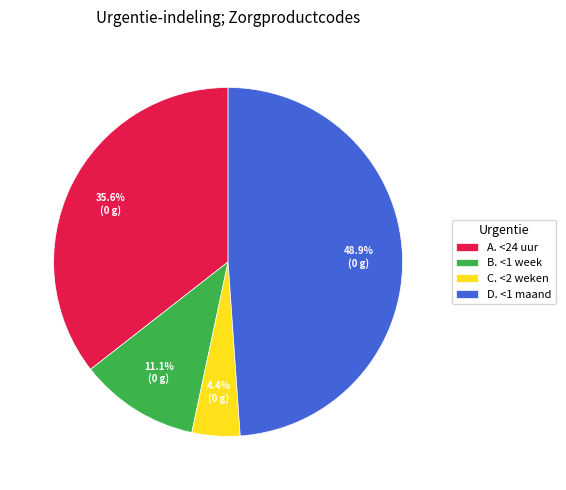

What percentage is NOT represented by D. <1 maand?

51.1%